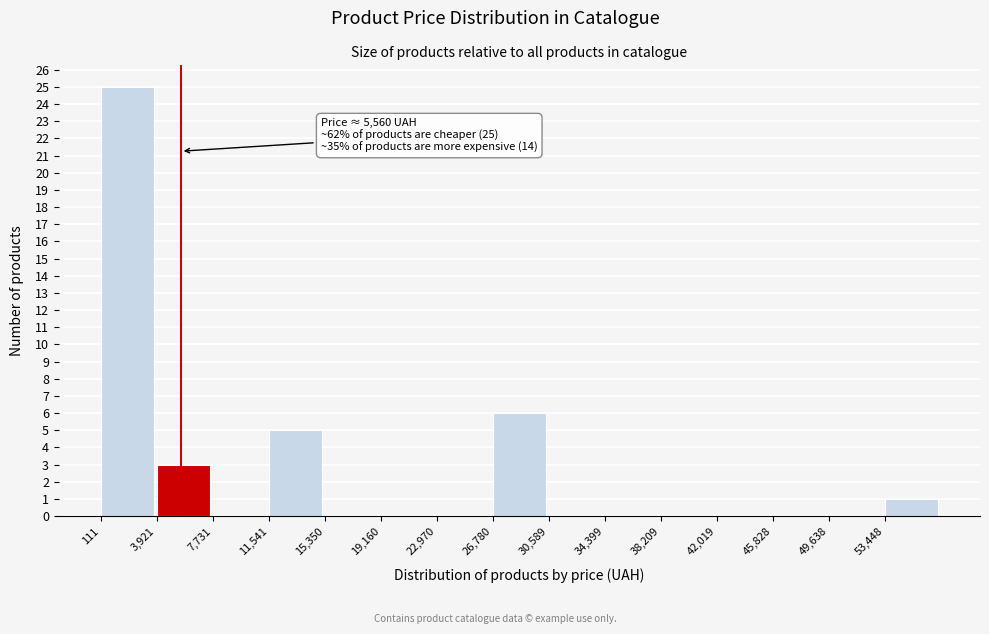

Over which range of the x-axis is the bar tallest?

0 to 4000